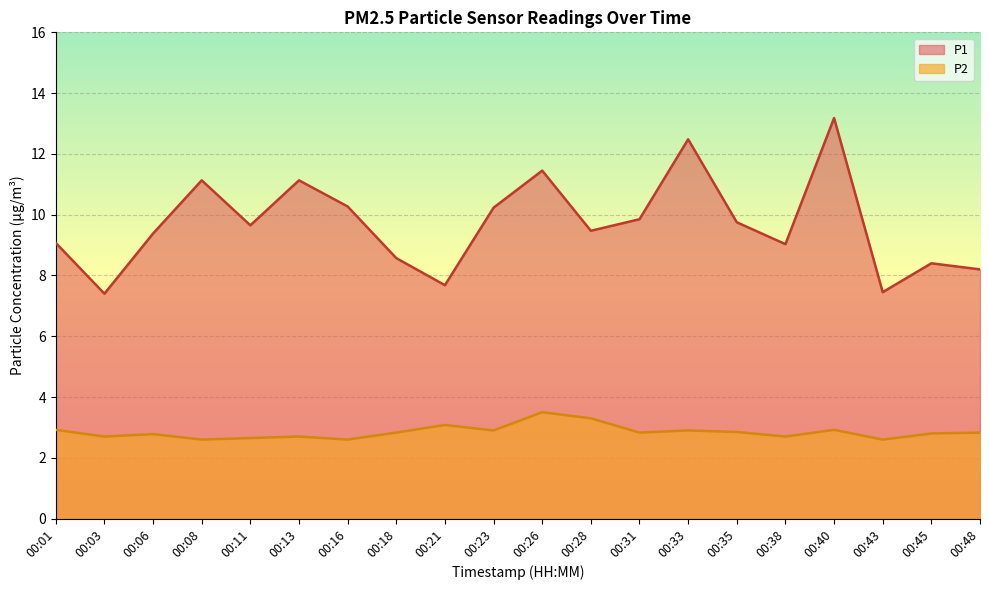

At 00:08, list the series in order from largest to smallest.

P1, P2